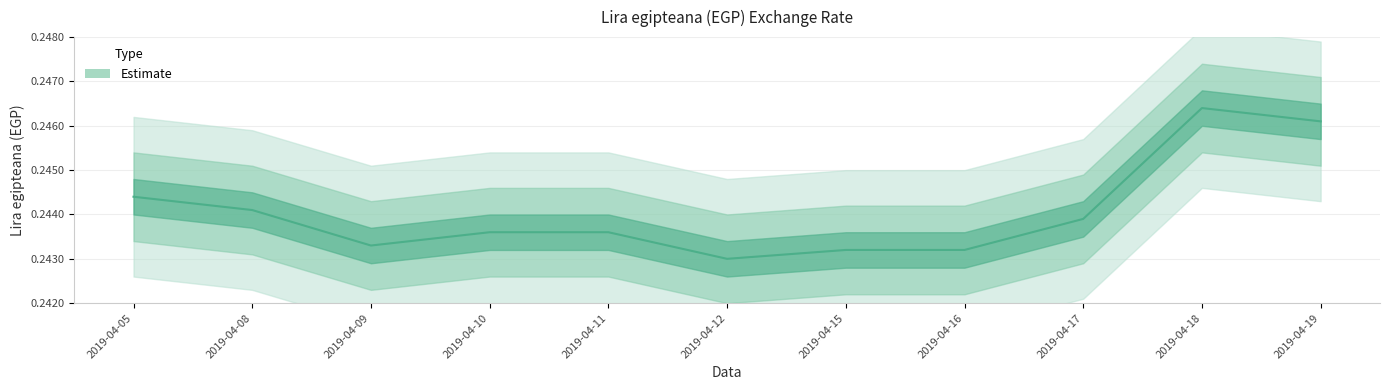

The chart shows a value of 0.2 at 2019-04-09. True or false?

True